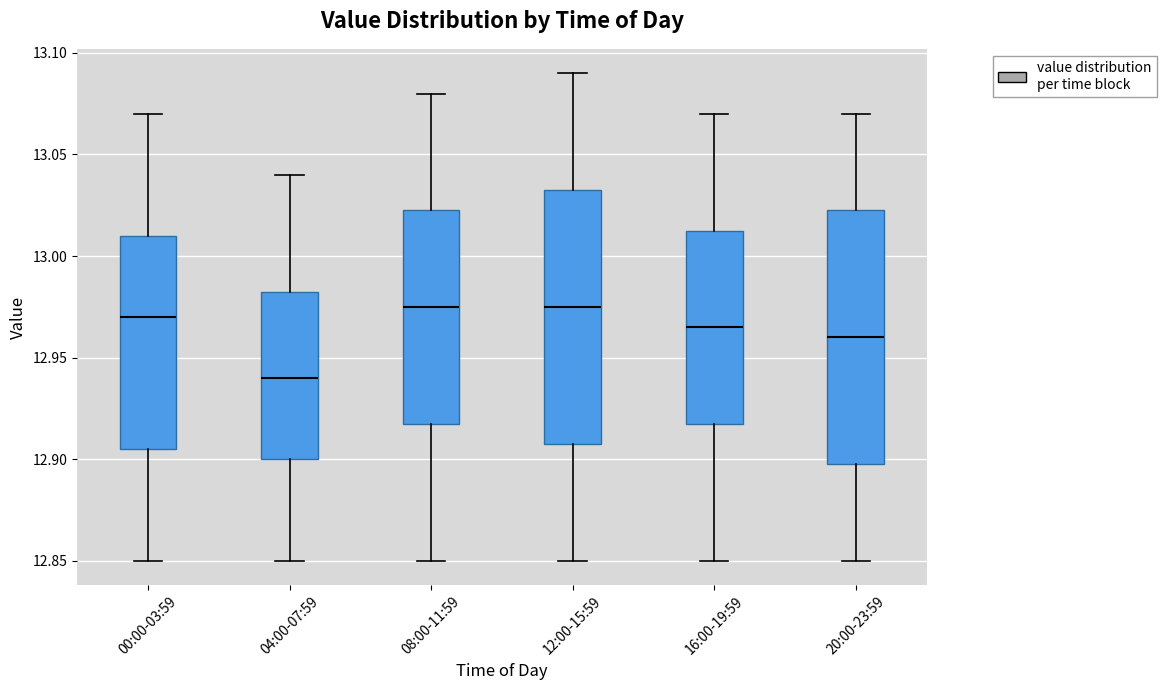

Which box has the lowest median line?

04:00-07:59